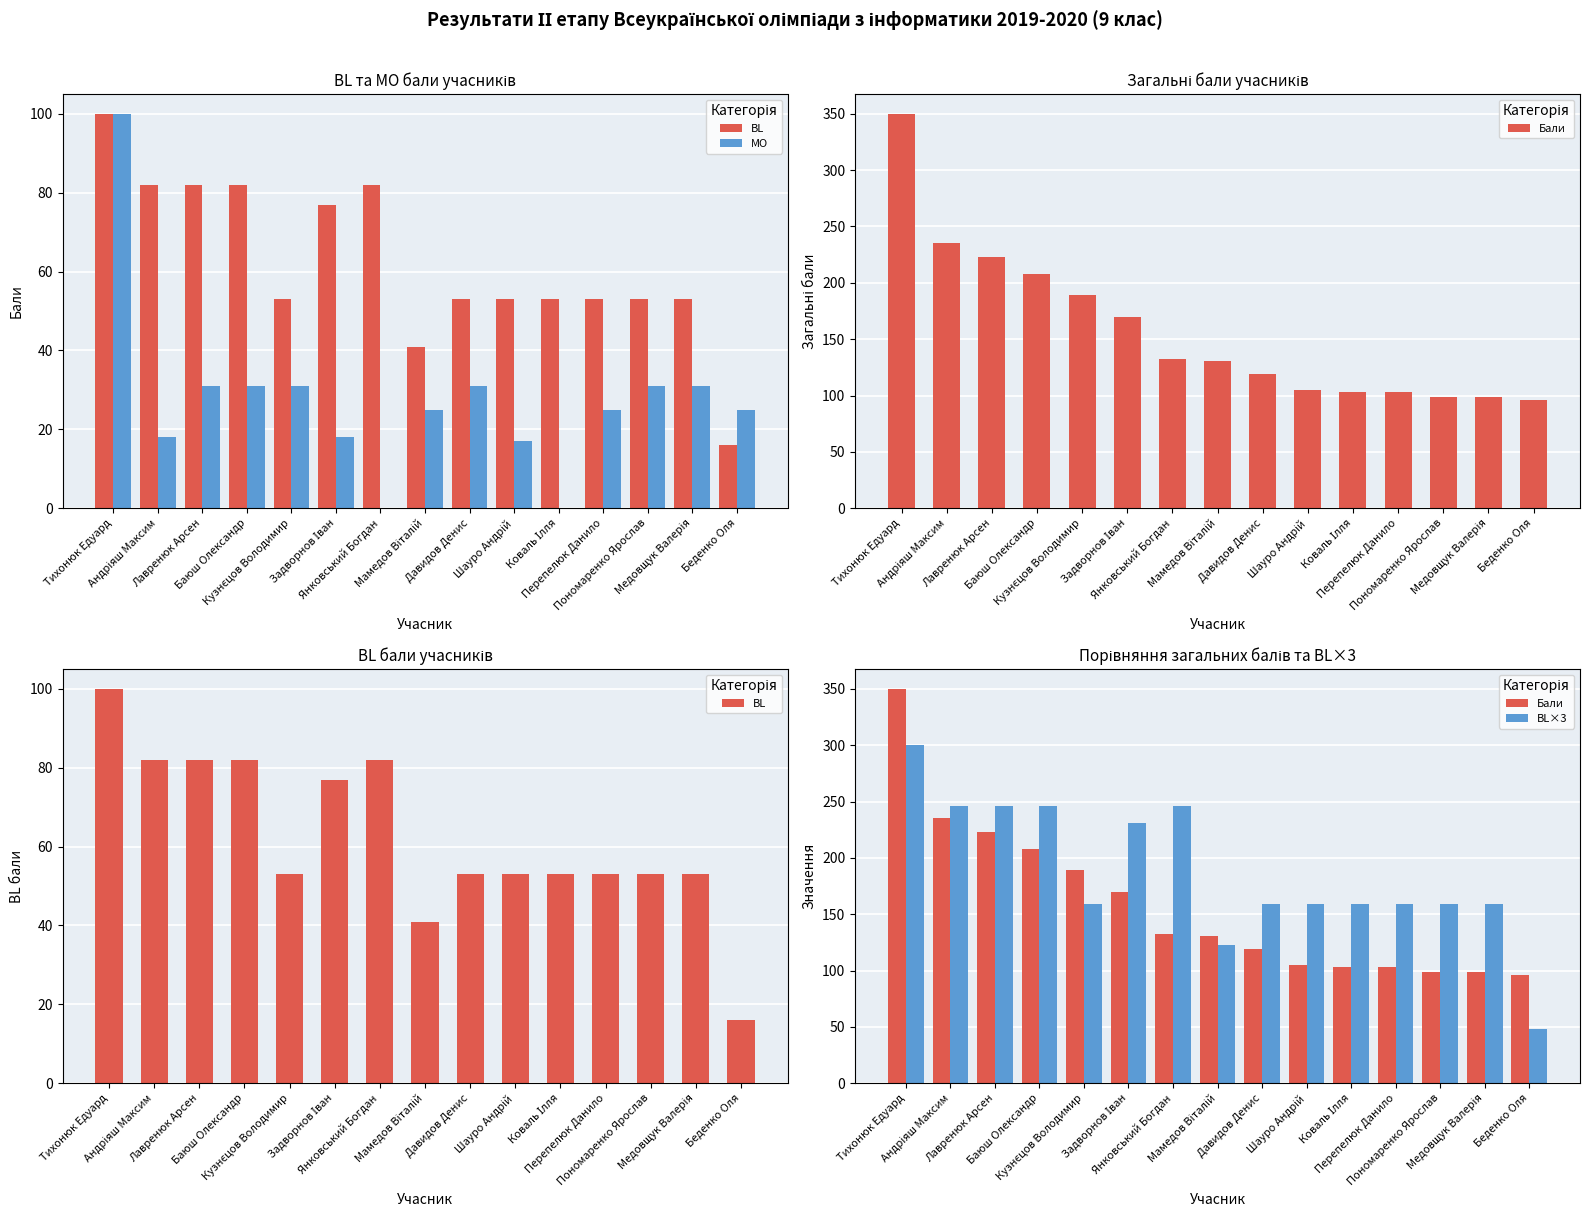

Where does the MO series first go above 25?

Тихонюк Едуард